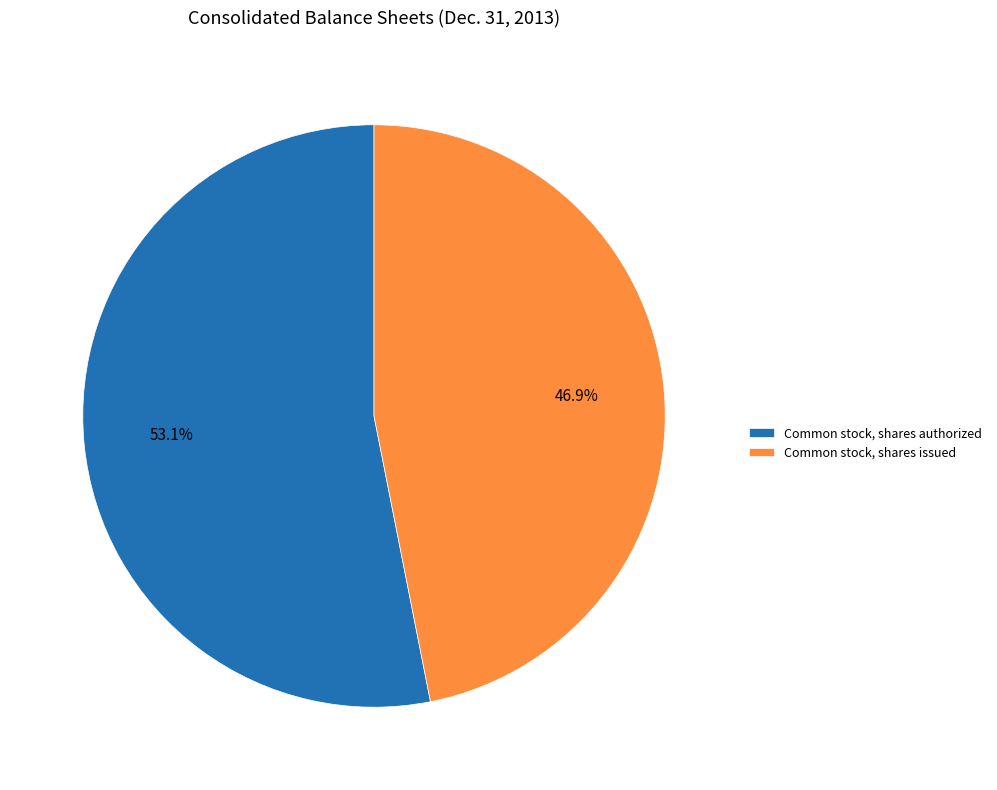

To the nearest percent, what portion does Common stock, shares issued represent?

47%